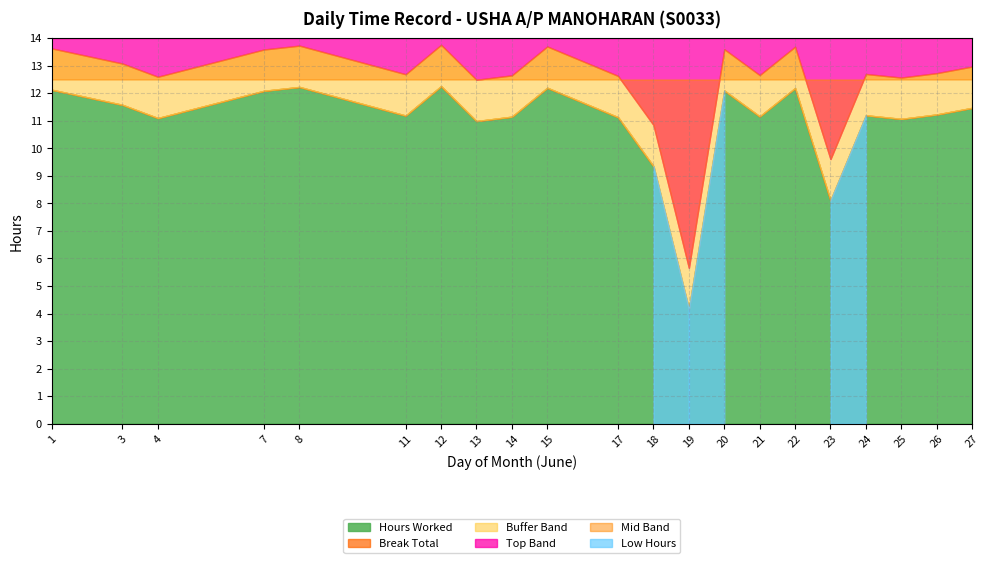

What is the maximum value shown in the chart?

12.3